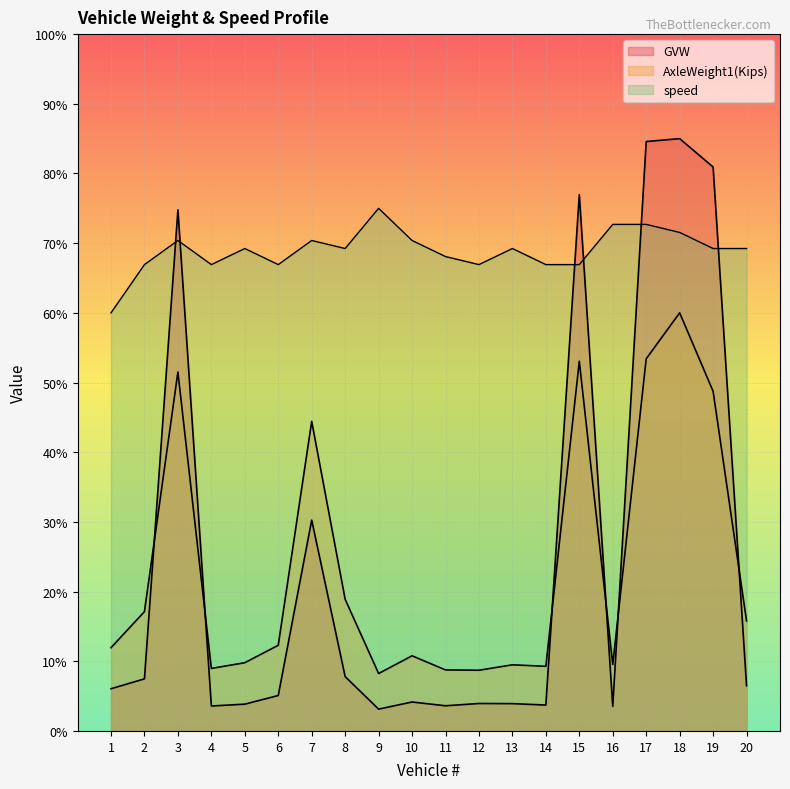

True or false: speed has a value of 35.1 at 9.

False